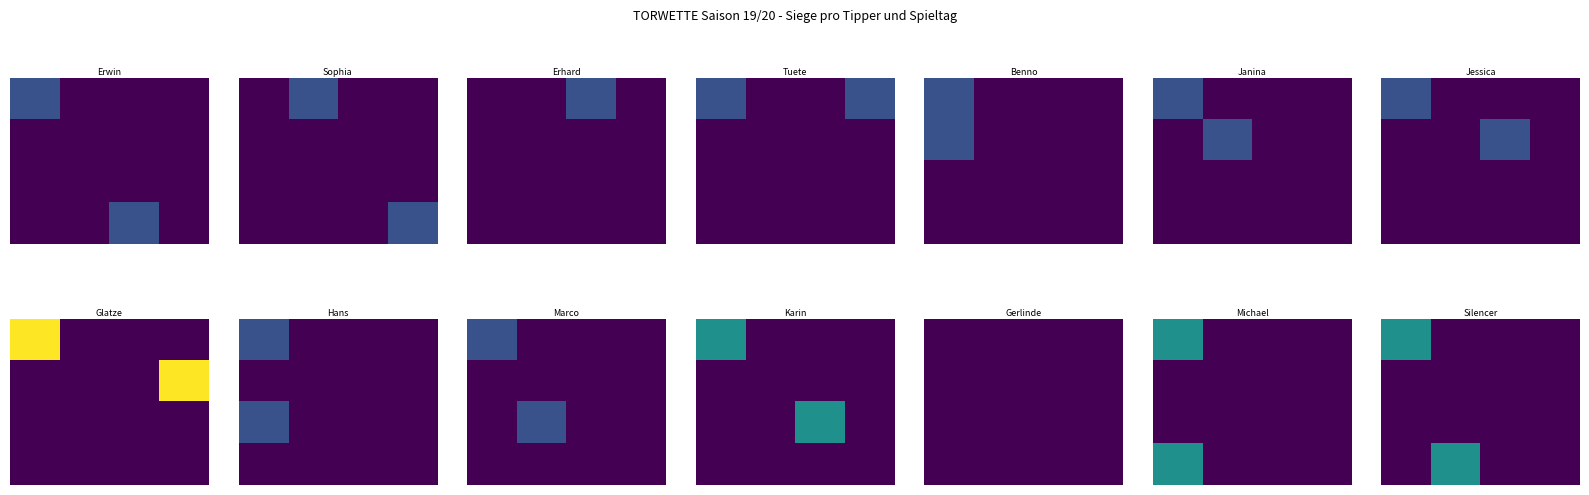

How many data points does each series have?

4